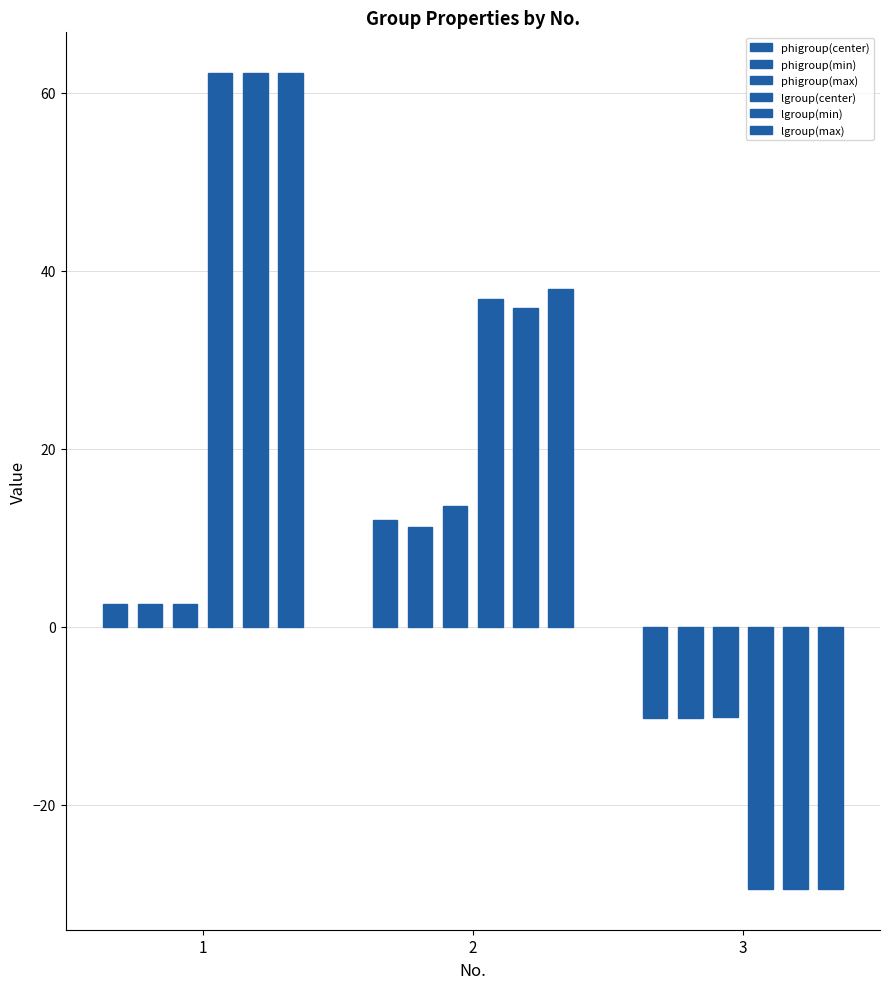

How many bars are there in total?

18